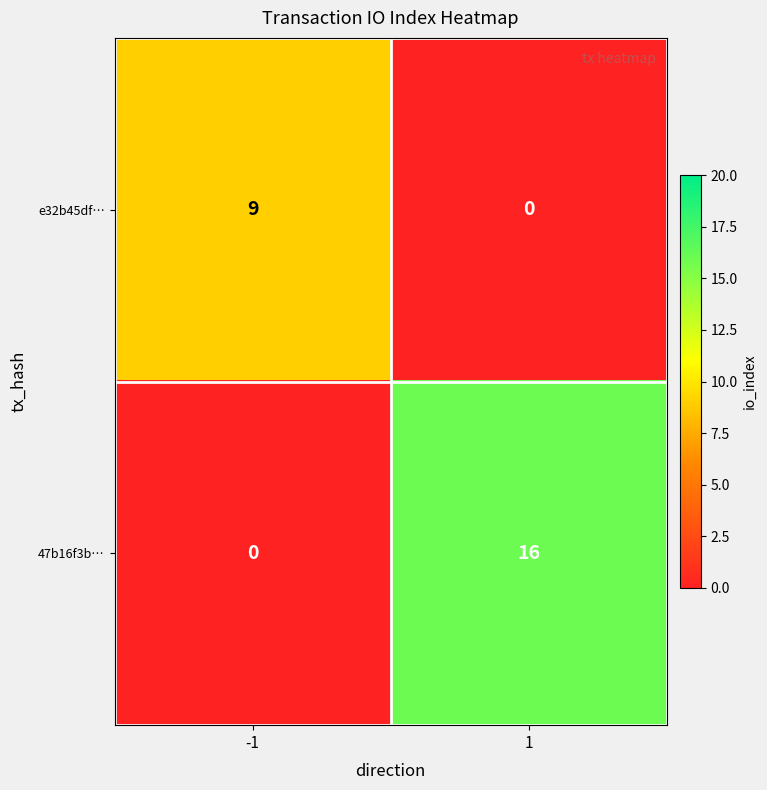

What is the difference between the 47b16f3b… values at -1 and 1?

16